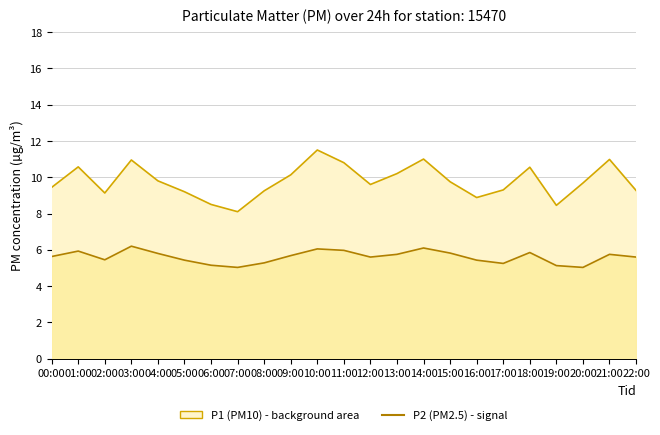

Which series has the largest range (max minus min)?

P1 (PM10)